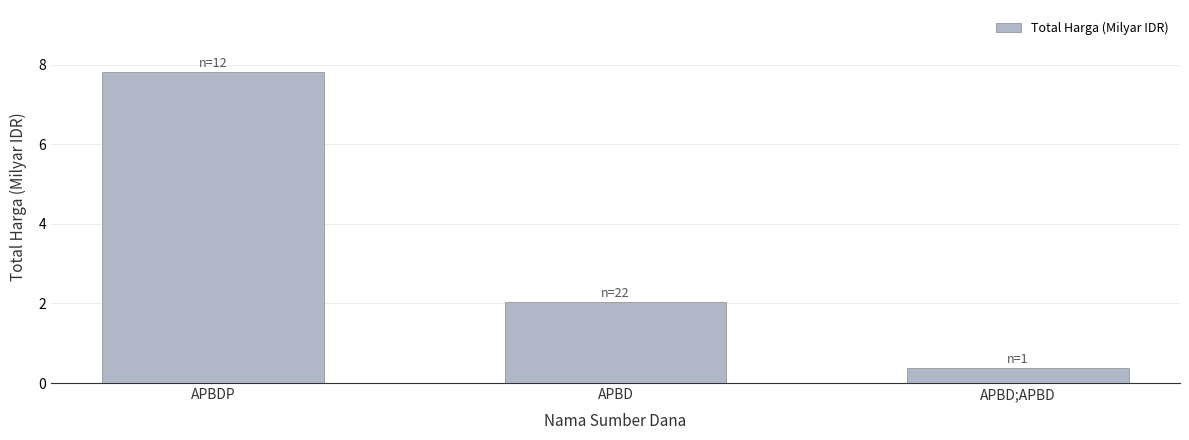

Read the value at APBD;APBD.

0.4